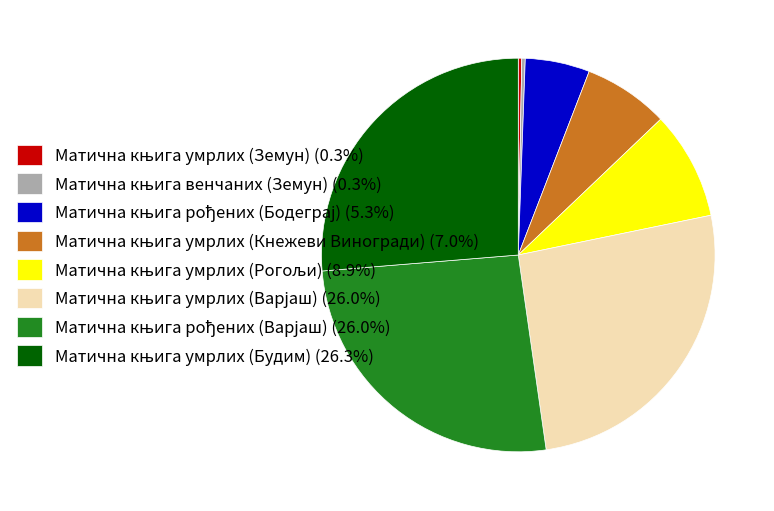

Is there a majority slice in this chart?

No